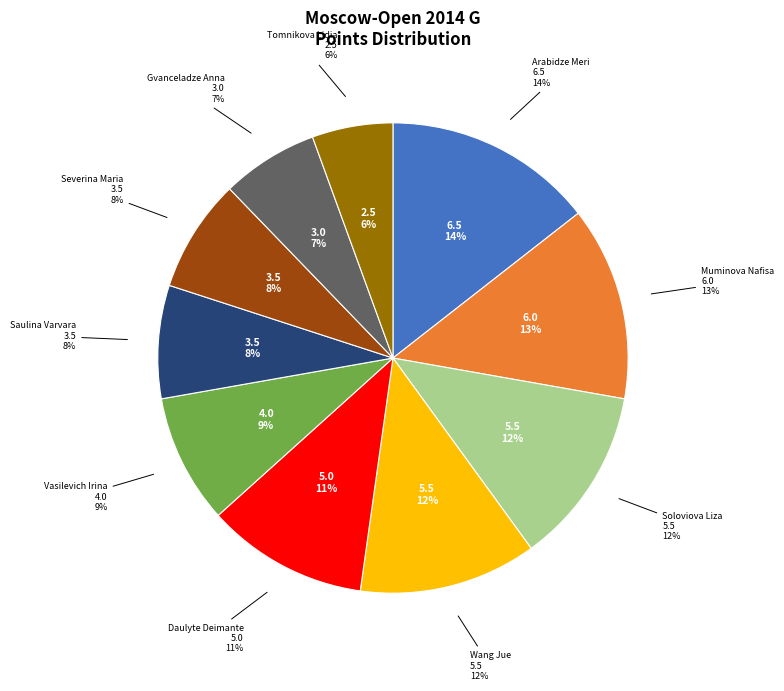

What is the largest slice in the pie chart?

Arabidze Meri